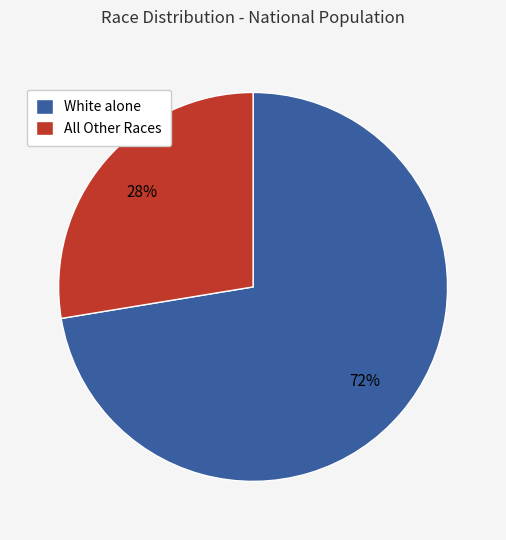

Which slice is the smallest?

All Other Races